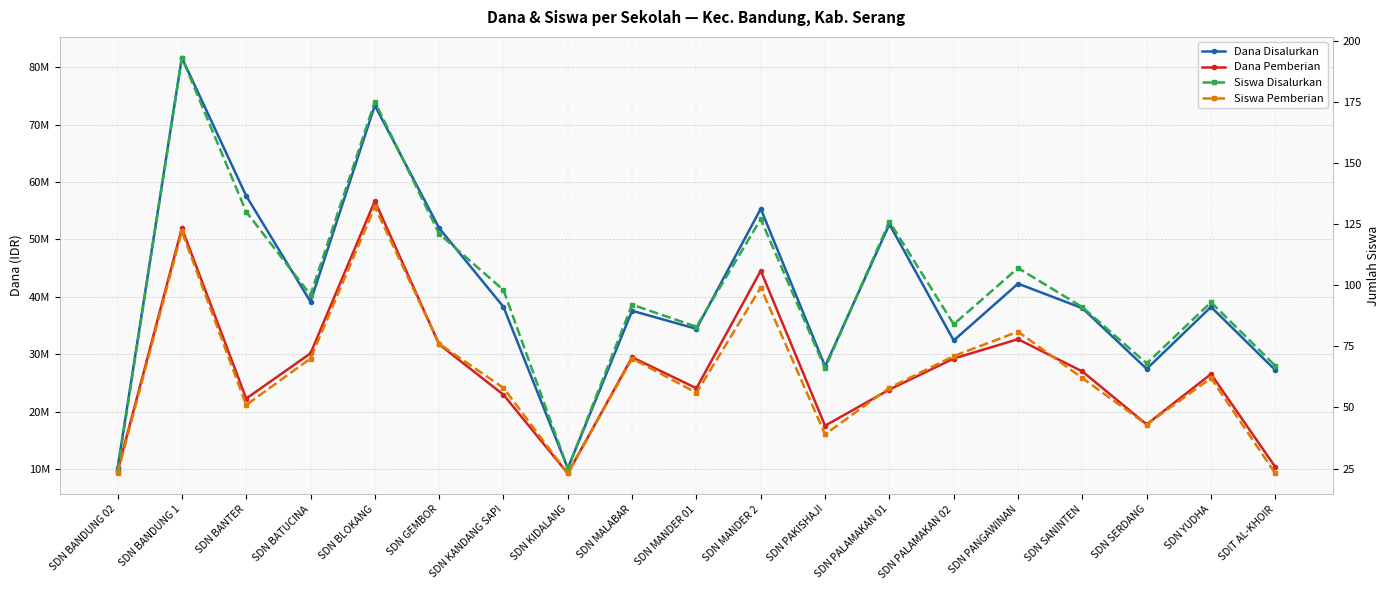

Which series has the largest range (max minus min)?

Dana Disalurkan